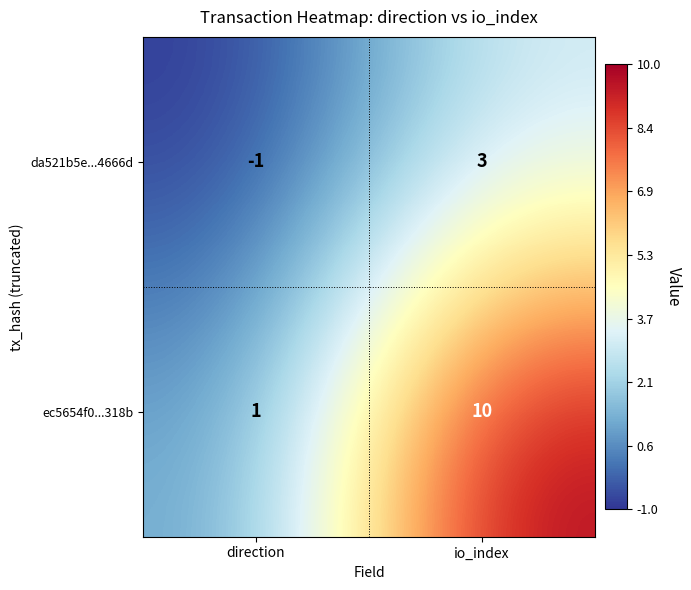

The ec5654f0...318b series shows 7 at io_index. True or false?

False